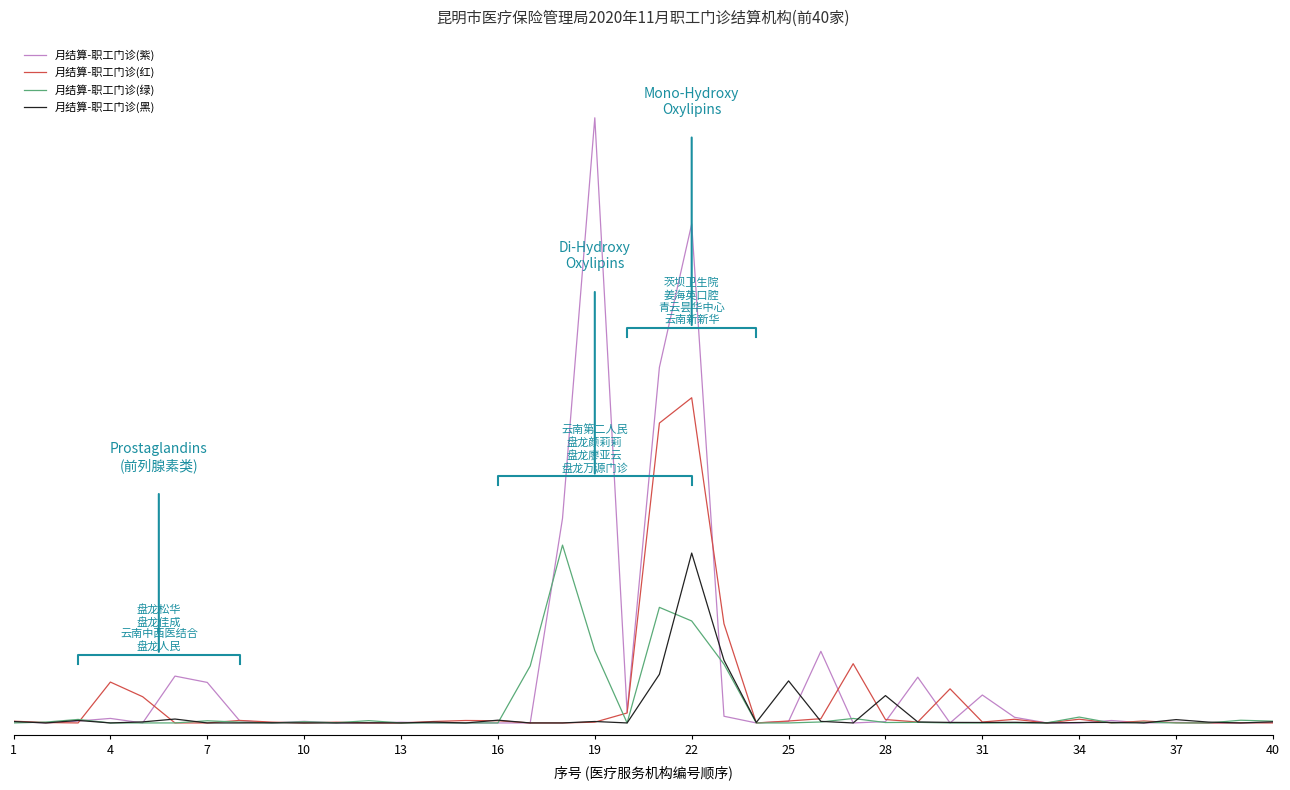

After their last crossing, which series has the higher values: 月结算-职工门诊(绿) or 月结算-职工门诊(紫)?

月结算-职工门诊(紫)